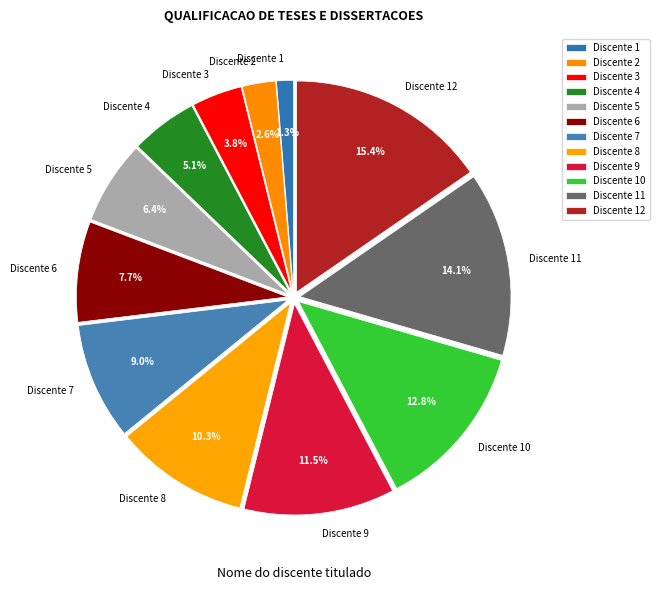

Does any single category account for the majority?

No